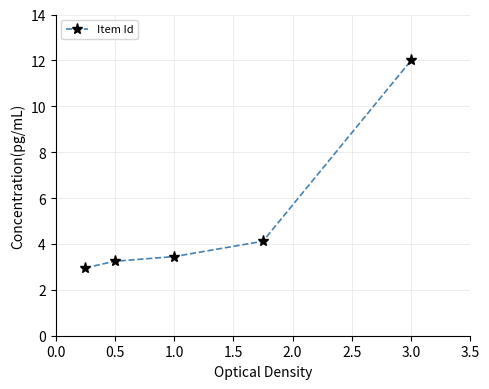

True or false: there are more than 2 points higher than both neighbors.

False